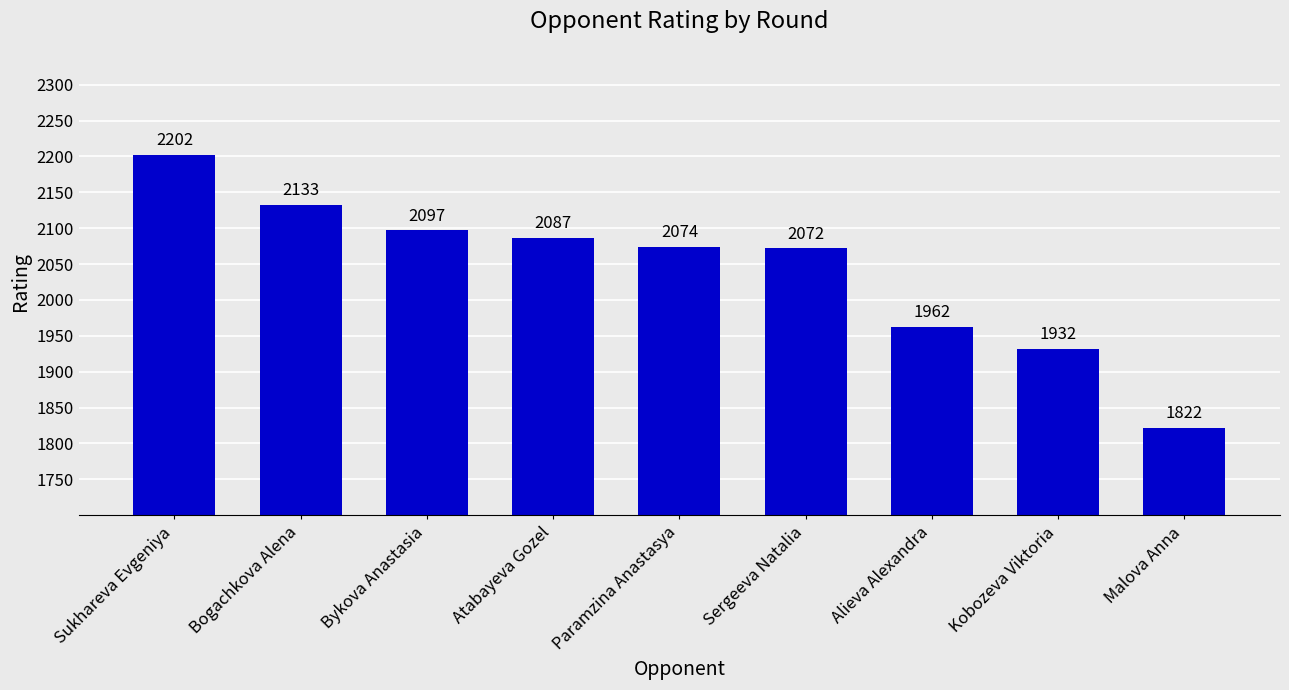

Rank the categories by value from highest to lowest.

Sukhareva Evgeniya, Bogachkova Alena, Bykova Anastasia, Atabayeva Gozel, Paramzina Anastasya, Sergeeva Natalia, Alieva Alexandra, Kobozeva Viktoria, Malova Anna